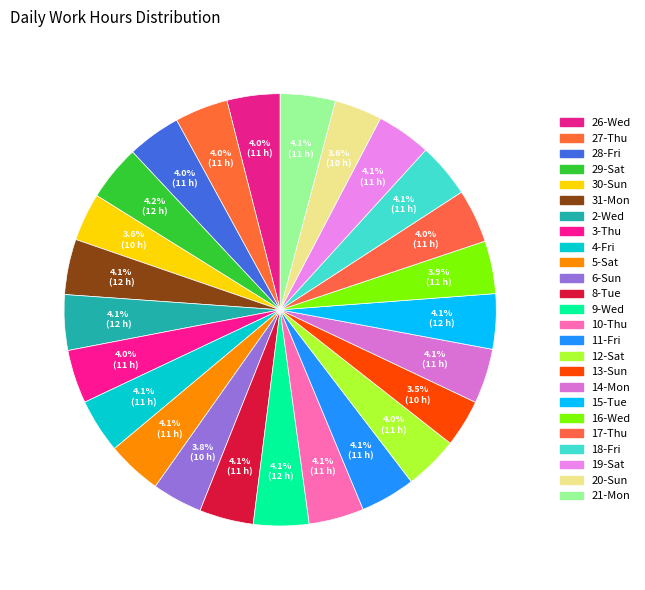

Count the number of slices in the pie.

25